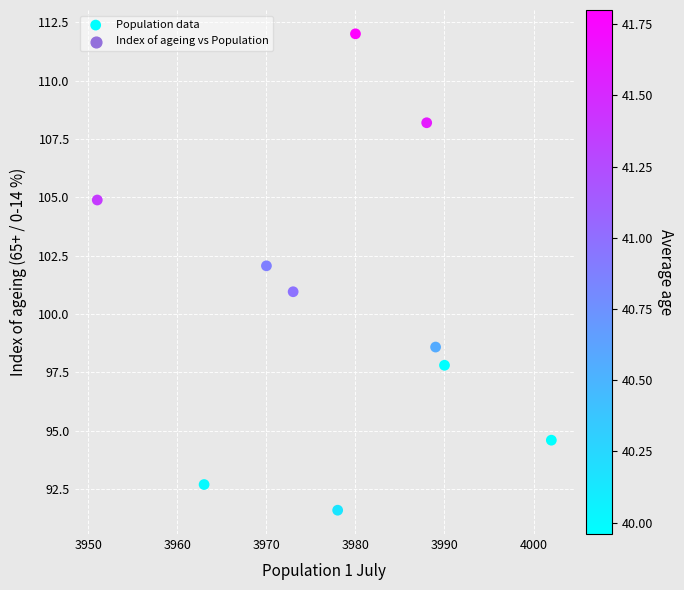

What is the range of X values (max minus min)?

51.0